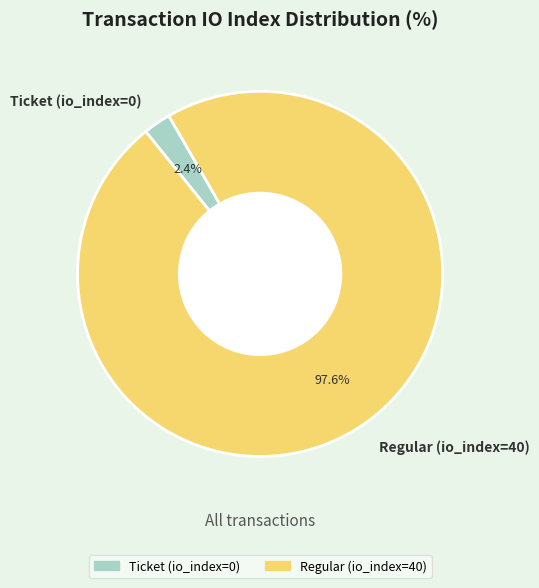

Which slice is the smallest?

Ticket (io_index=0)